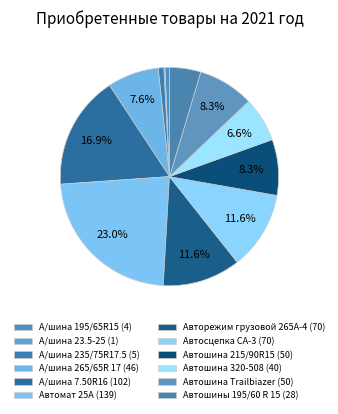

Which slice is the largest?

Автомат 25А